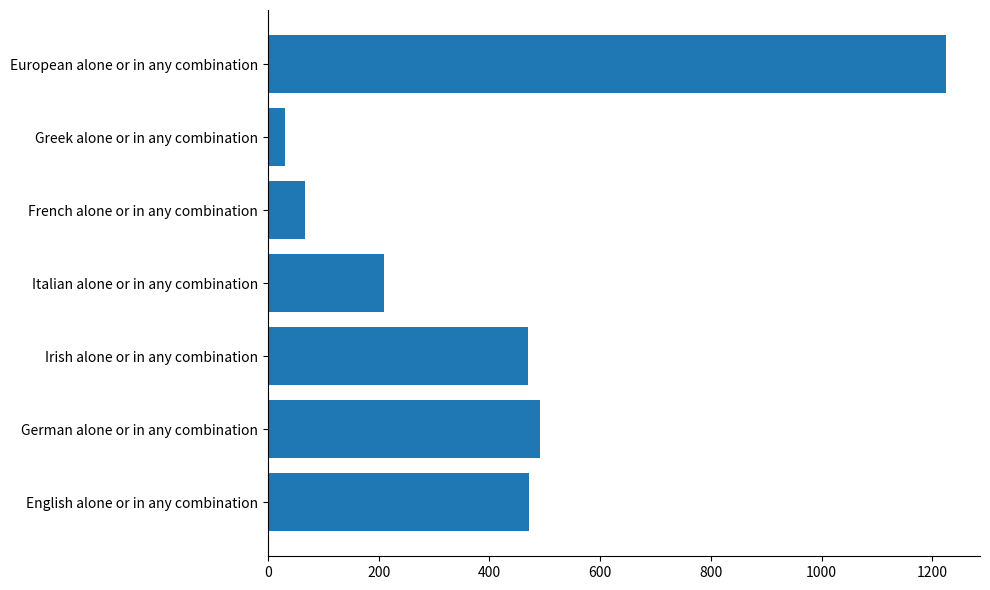

What is the change in value from Irish alone or in any combination to Italian alone or in any combination?

-261